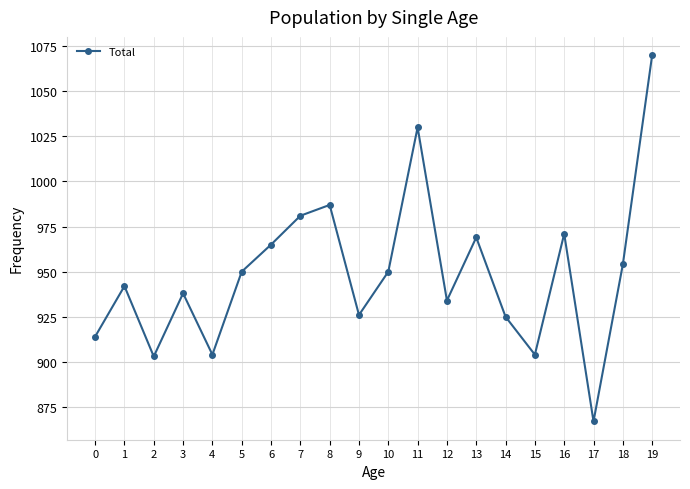

What is the minimum value shown in the chart?

867